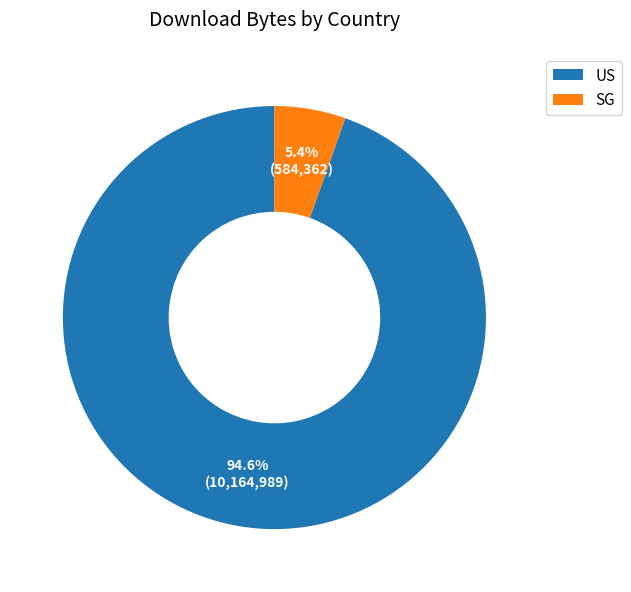

What is the total percentage of US and SG?

100.0%